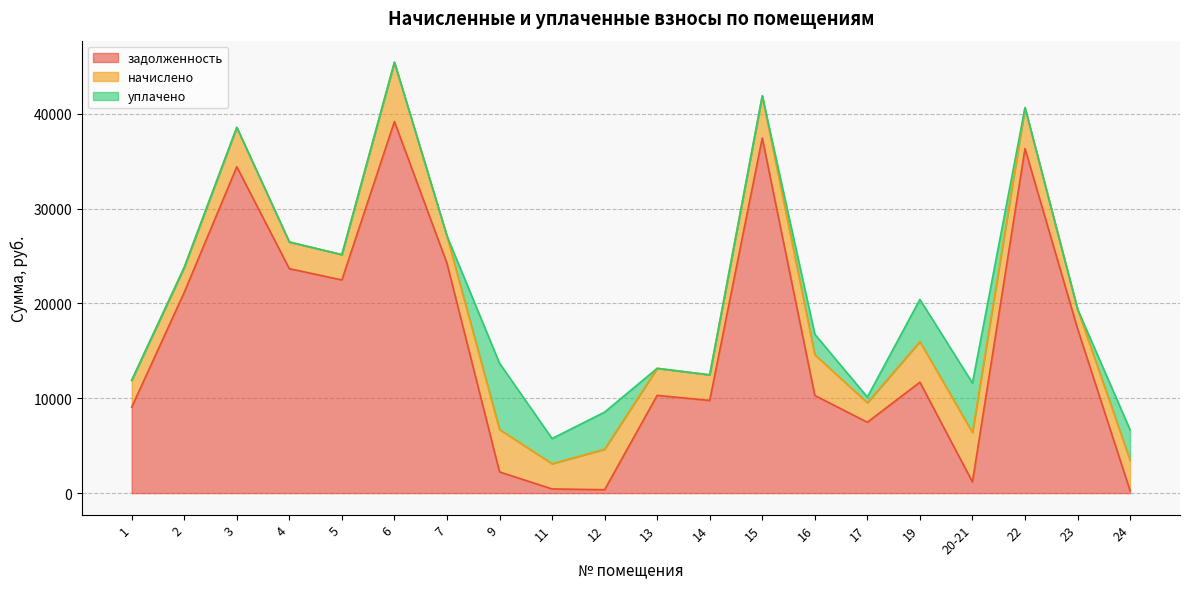

What is the total value across all series at 3?

38572.5